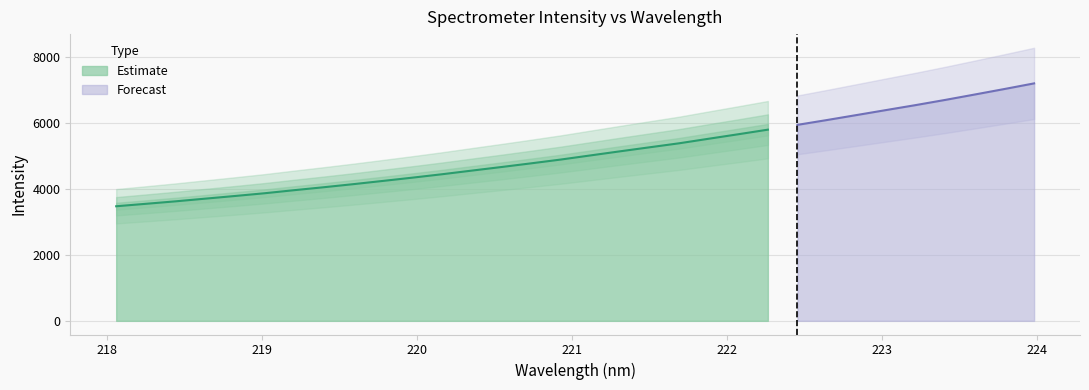

What is the maximum value shown in the chart?

7210.7